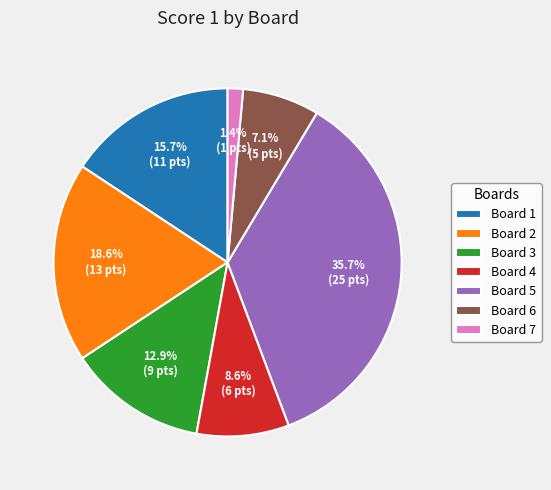

Rank the categories by value from highest to lowest.

Board 5, Board 2, Board 1, Board 3, Board 4, Board 6, Board 7